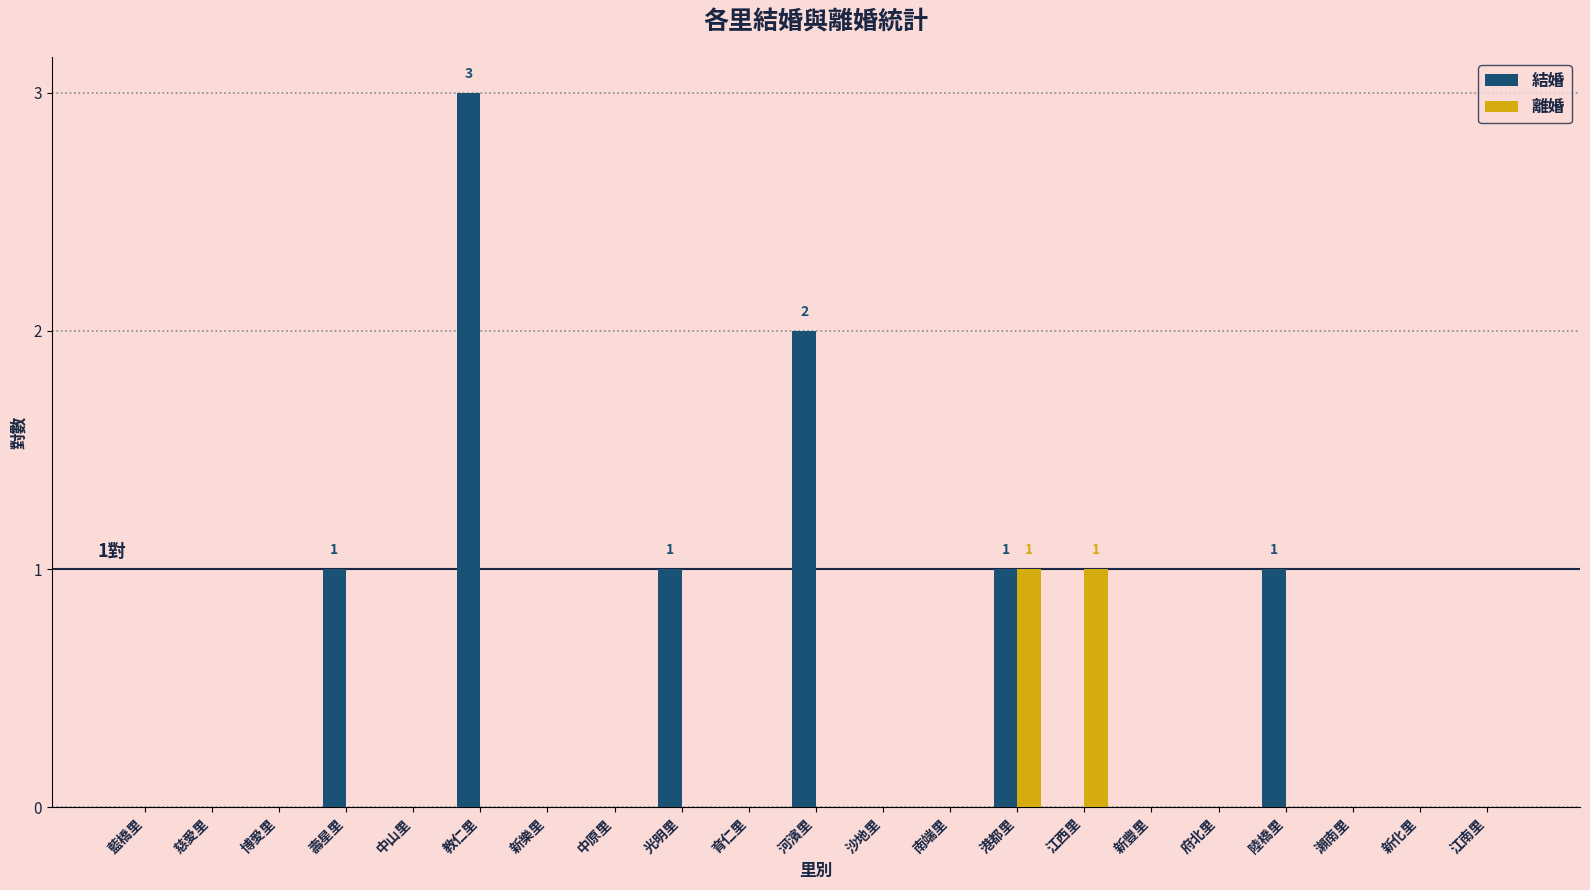

Reading right to left, what are all the values shown in this chart?

結婚: 0	0	0	1	0	0	0	1	0	0	2	0	1	0	0	3	0	1	0	0	0
離婚: 0	0	0	0	0	0	1	1	0	0	0	0	0	0	0	0	0	0	0	0	0